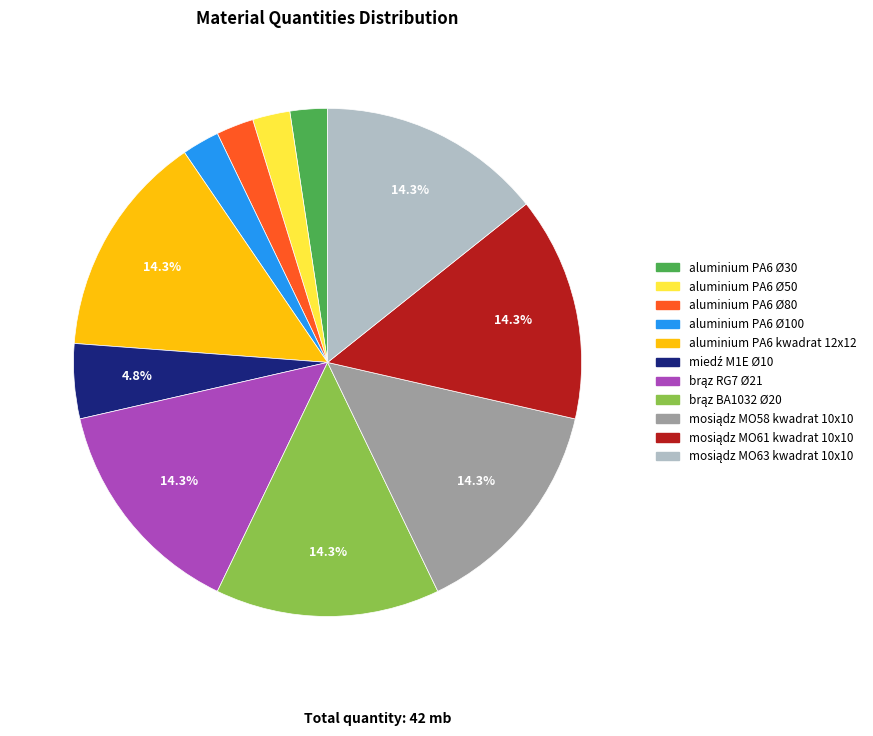

The aluminium PA6 Ø100 slice represents 11% of the pie. True or false?

False